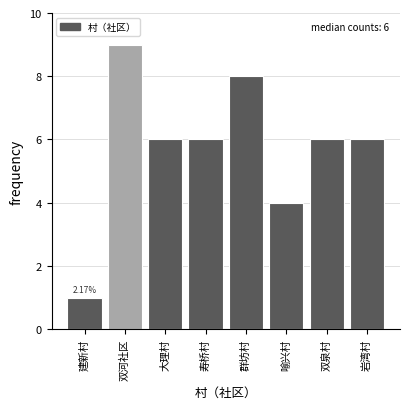

What is the difference between the values at 建新村 and 岩湾村?

5